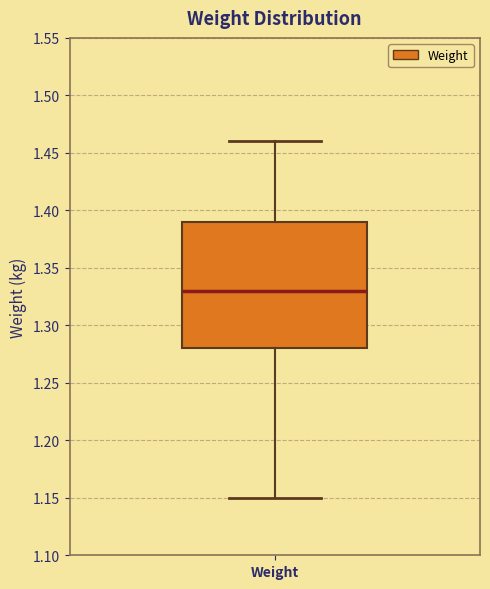

Where does the lower whisker of the box for Weight end on the y-axis? The values are not printed on the chart, so give them approximately, as read against the axis.

1.15